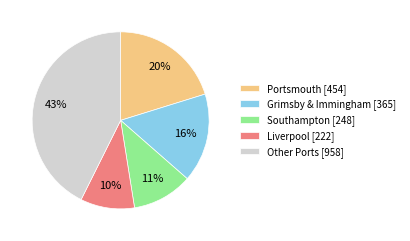

How many segments does this pie chart have?

5